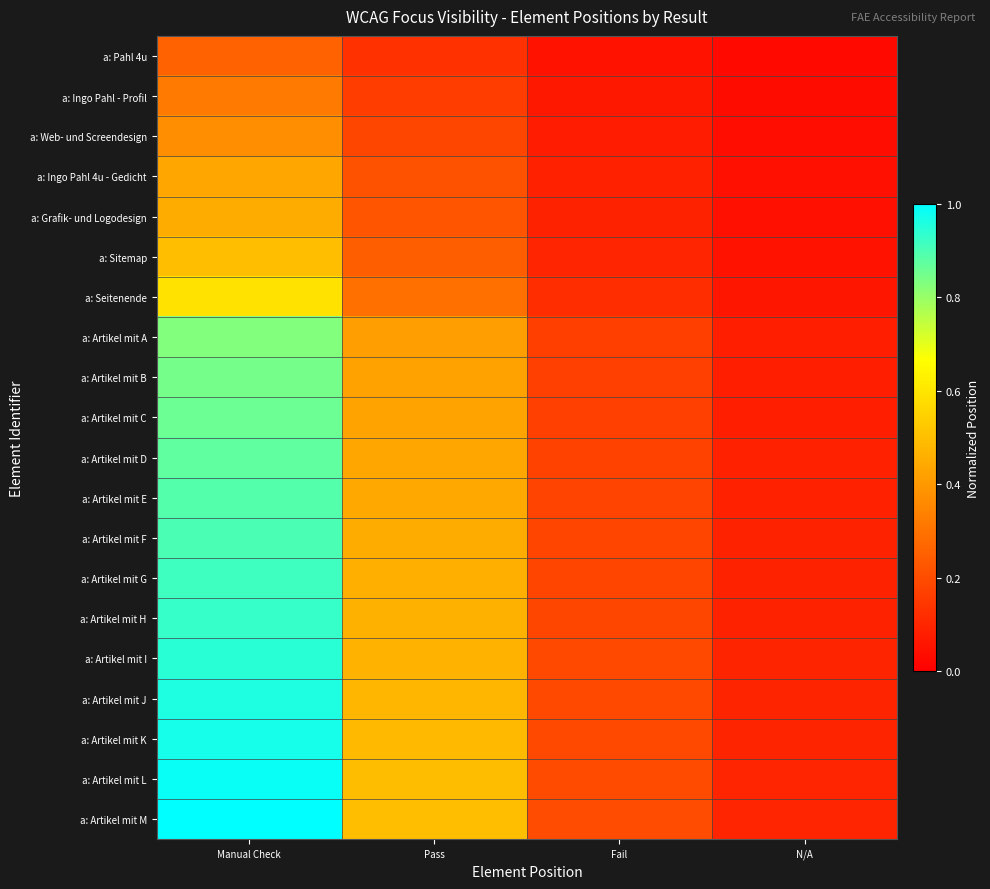

Count the number of data series in this chart.

20